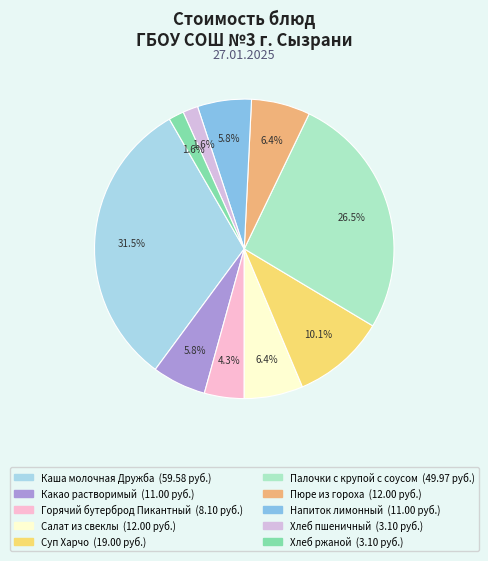

Which category has the biggest portion of the pie?

Каша молочная Дружба